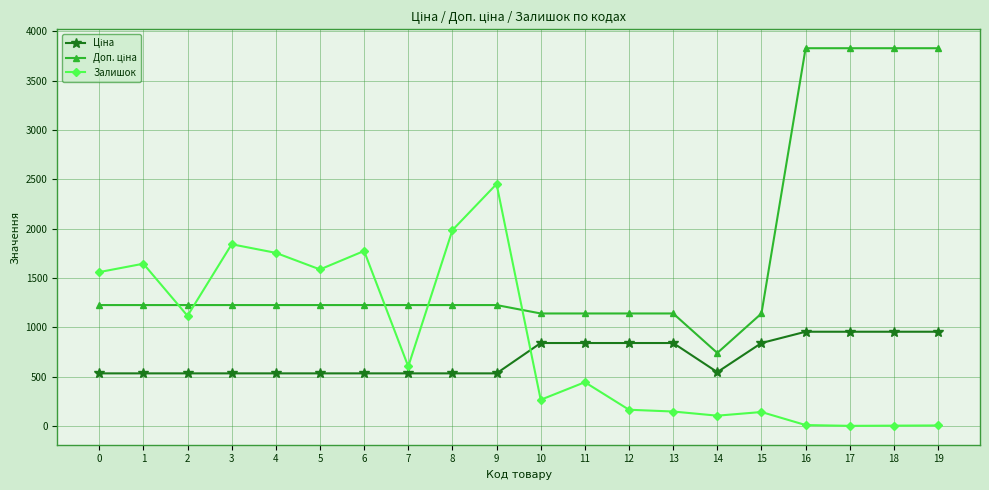

What is the difference between the second highest and second lowest values in the Залишок series?

1980.0